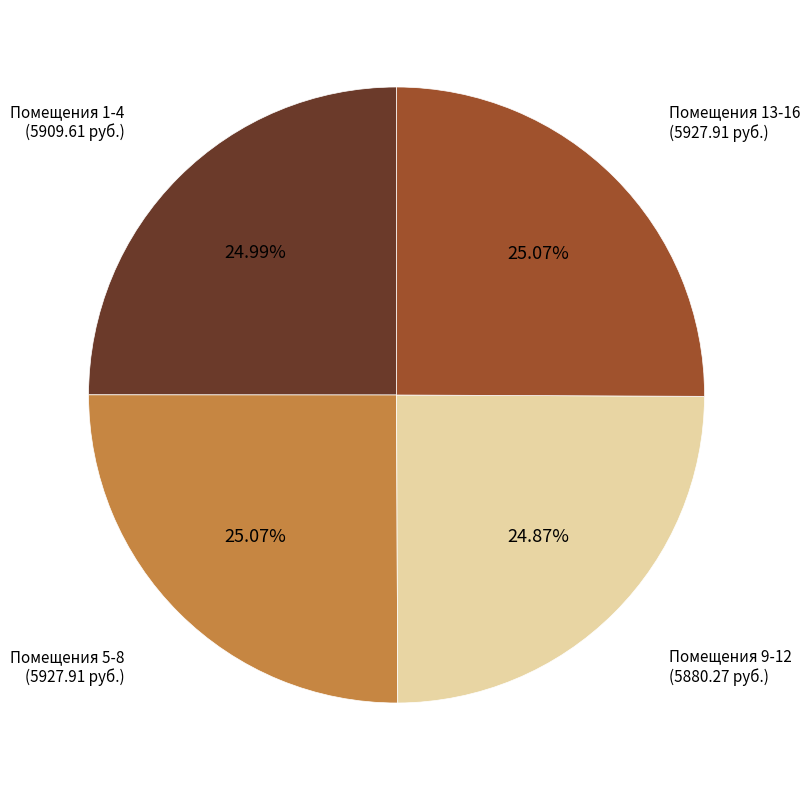

What is the ratio of the value at Помещения 5-8 to the value at Помещения 1-4?

1.0